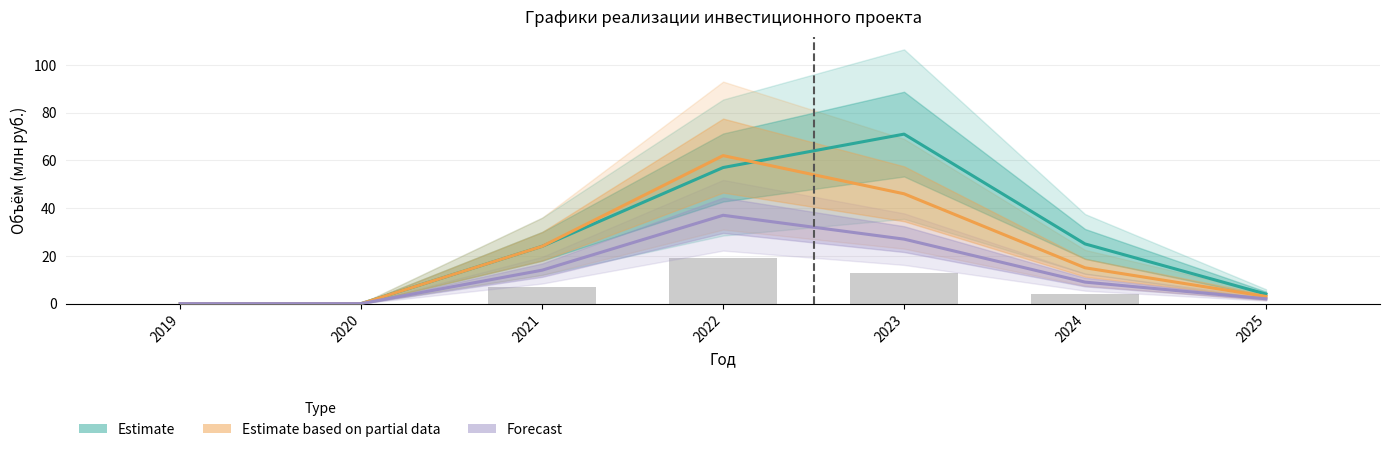

Reading right to left, transcribe all the data shown in this chart.

Estimate: 2025=4	2024=25	2023=71	2022=57	2021=24	2020=0	2019=0
Estimate based on partial data: 2025=3	2024=15	2023=46	2022=62	2021=24	2020=0	2019=0
Forecast: 2025=2	2024=9	2023=27	2022=37	2021=14	2020=0	2019=0